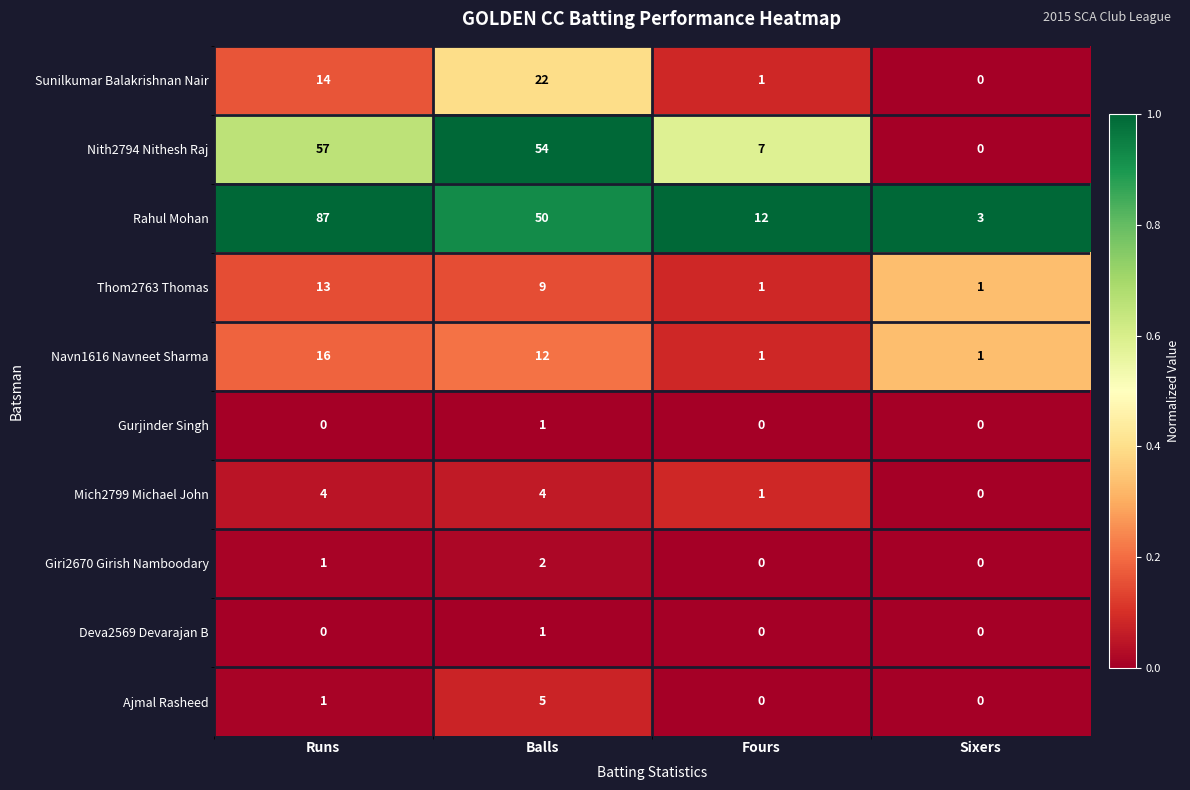

Count the Navn1616 Navneet Sharma values in the range 1 to 16.

4